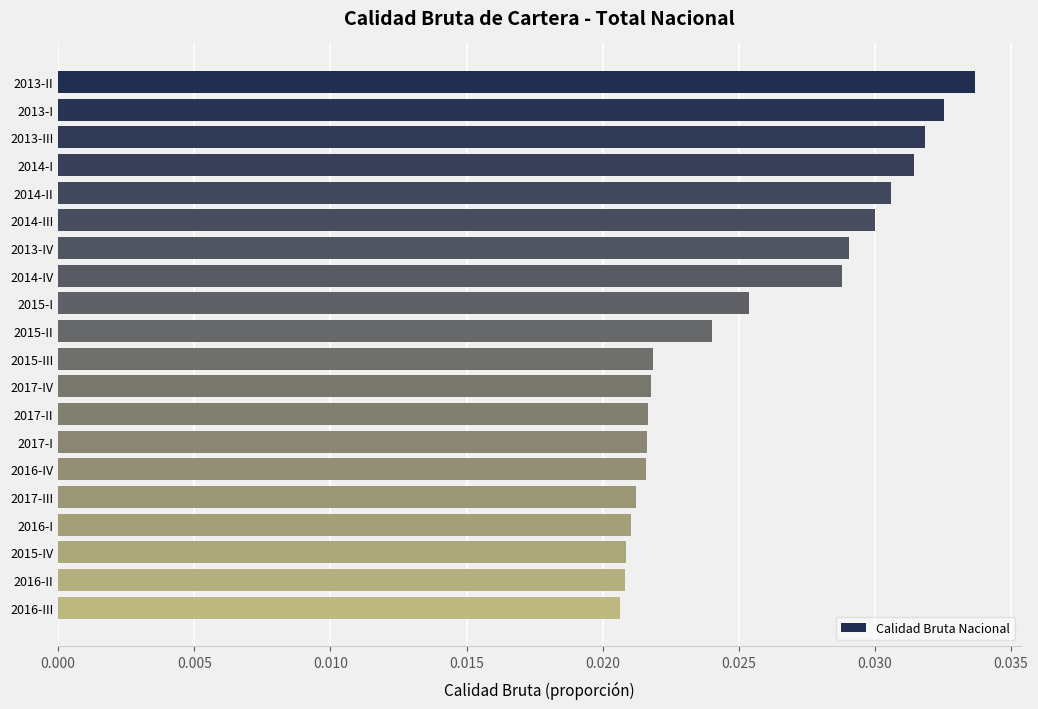

Does the chart contain stacked bars?

No